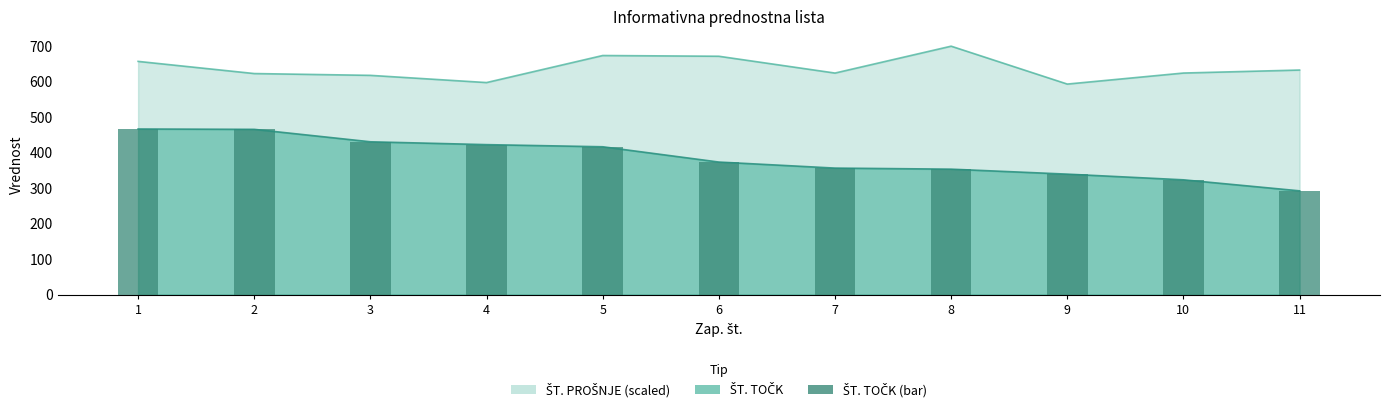

Reading left to right, extract all data points from this chart.

466	465	430	422	416	373	356	353	339	323	292